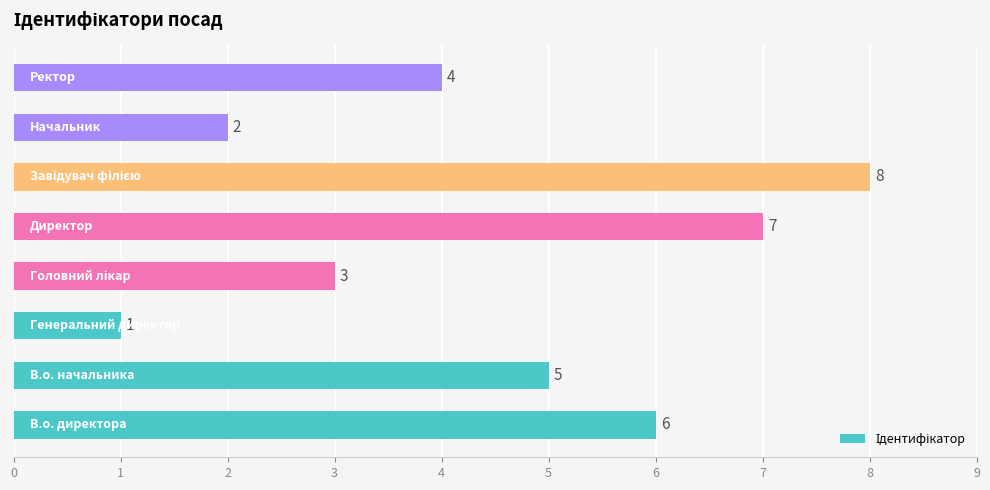

Count the values in the range 3 to 7.

5